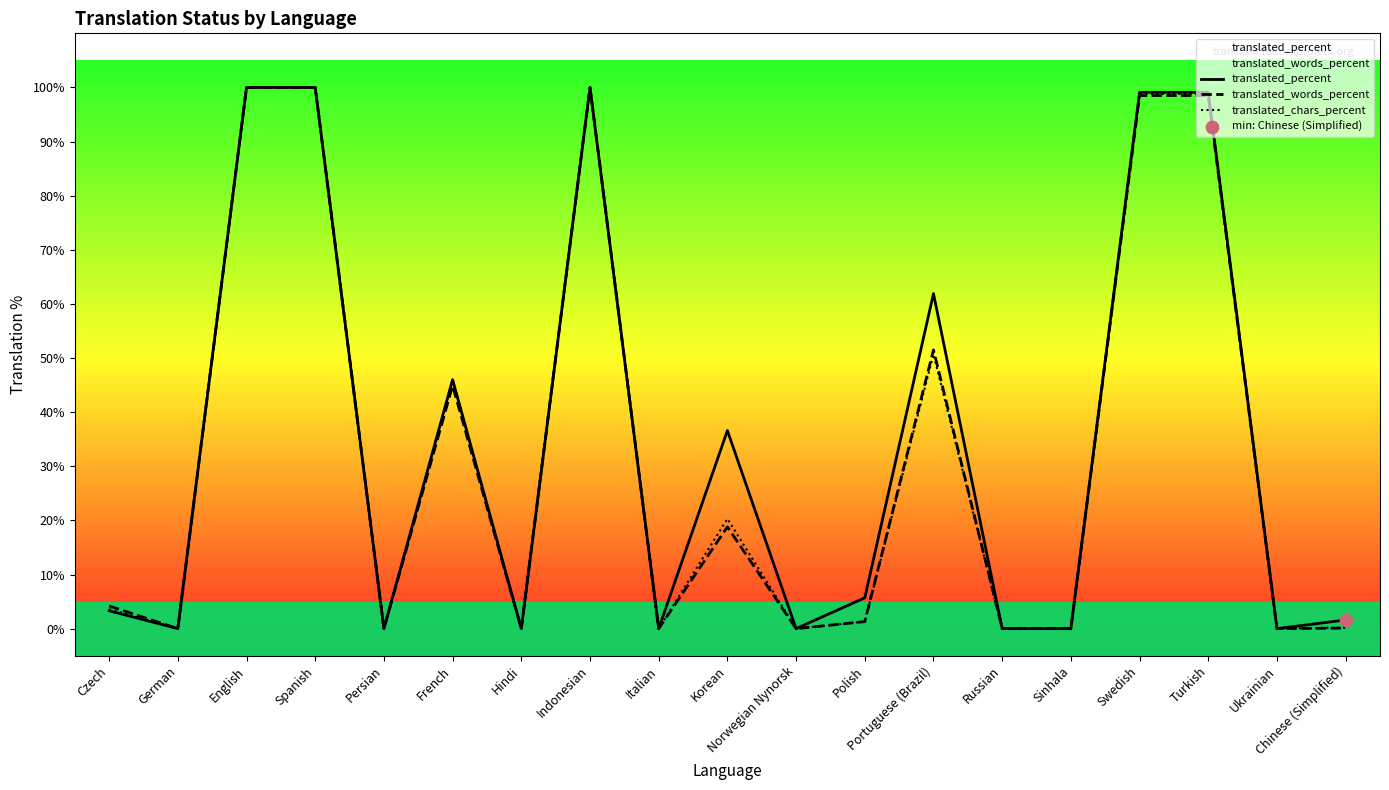

At how many categories does at least one series exceed 14?

8